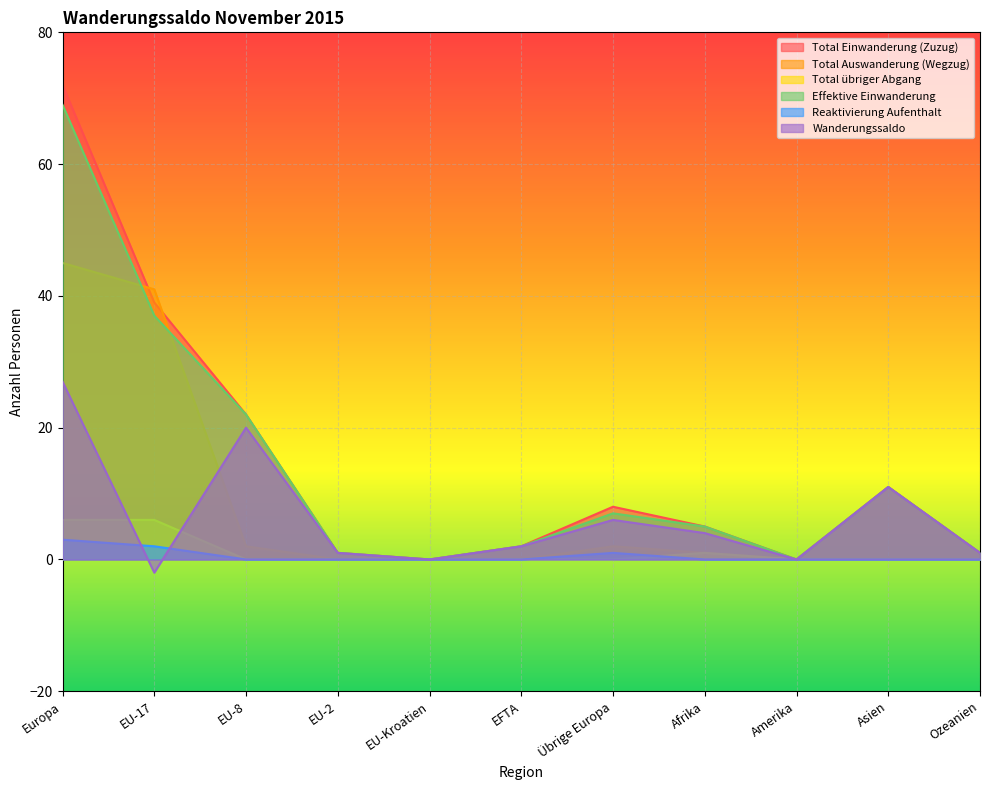

Is the value of Effektive Einwanderung at EU-2 greater than the value of Total Einwanderung (Zuzug) at EU-17?

No